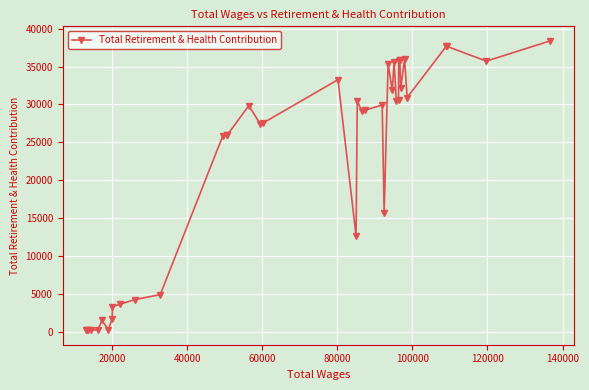

True or false: the data has more than 1 interior local peaks.

True